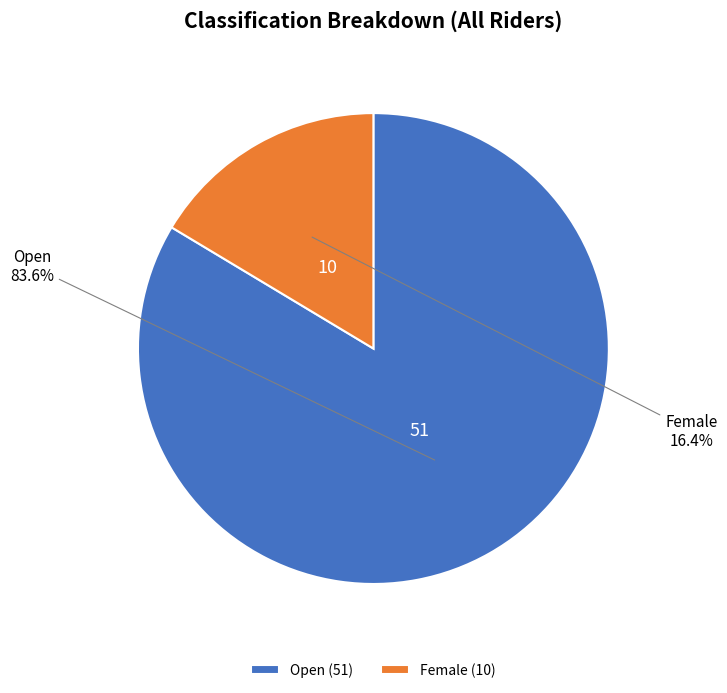

Is Open the majority of the pie?

Yes